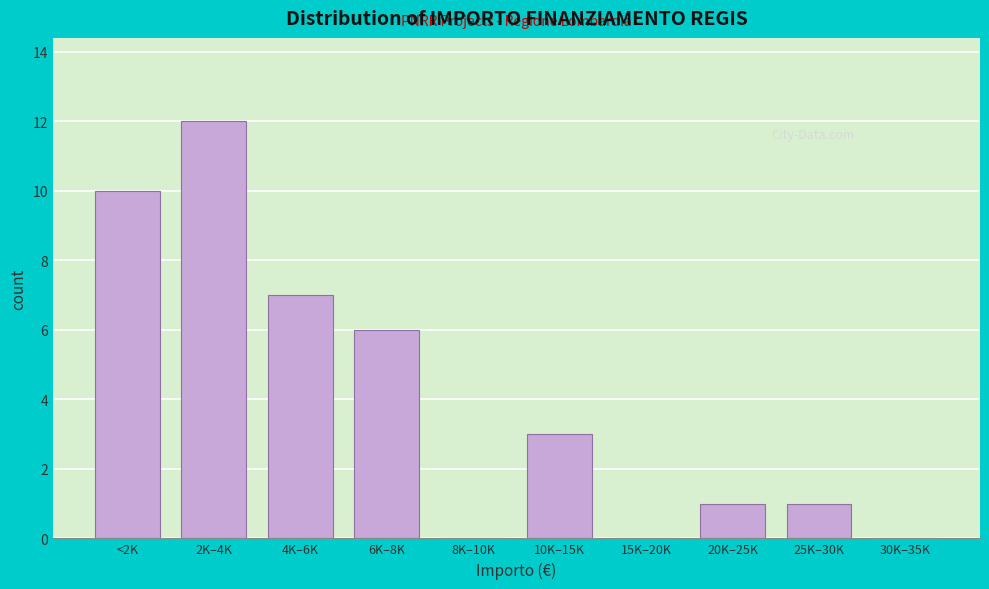

Reading left to right, extract all data points from this chart.

<2K=10	2K–4K=12	4K–6K=7	6K–8K=6	8K–10K=0	10K–15K=3	15K–20K=0	20K–25K=1	25K–30K=1	30K–35K=0